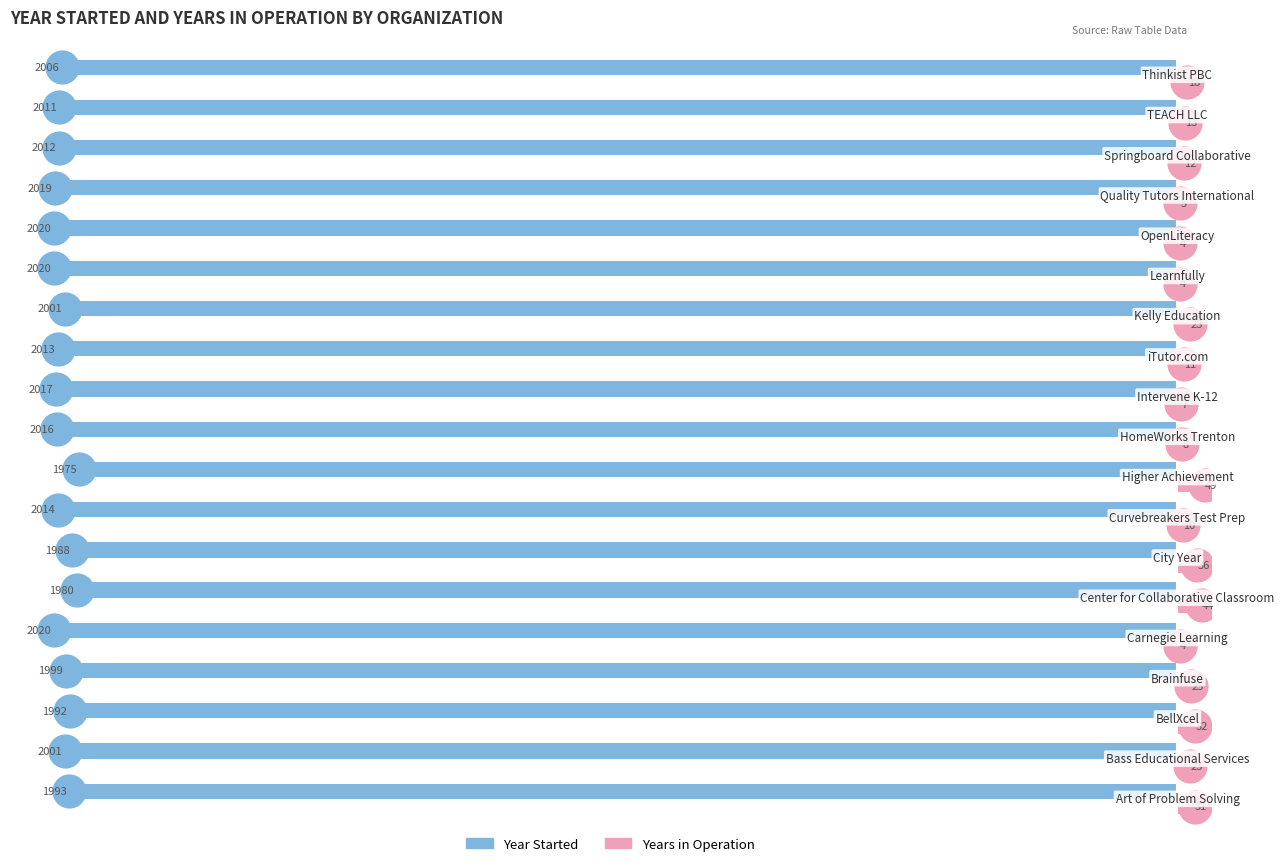

What is the greatest value displayed?

49